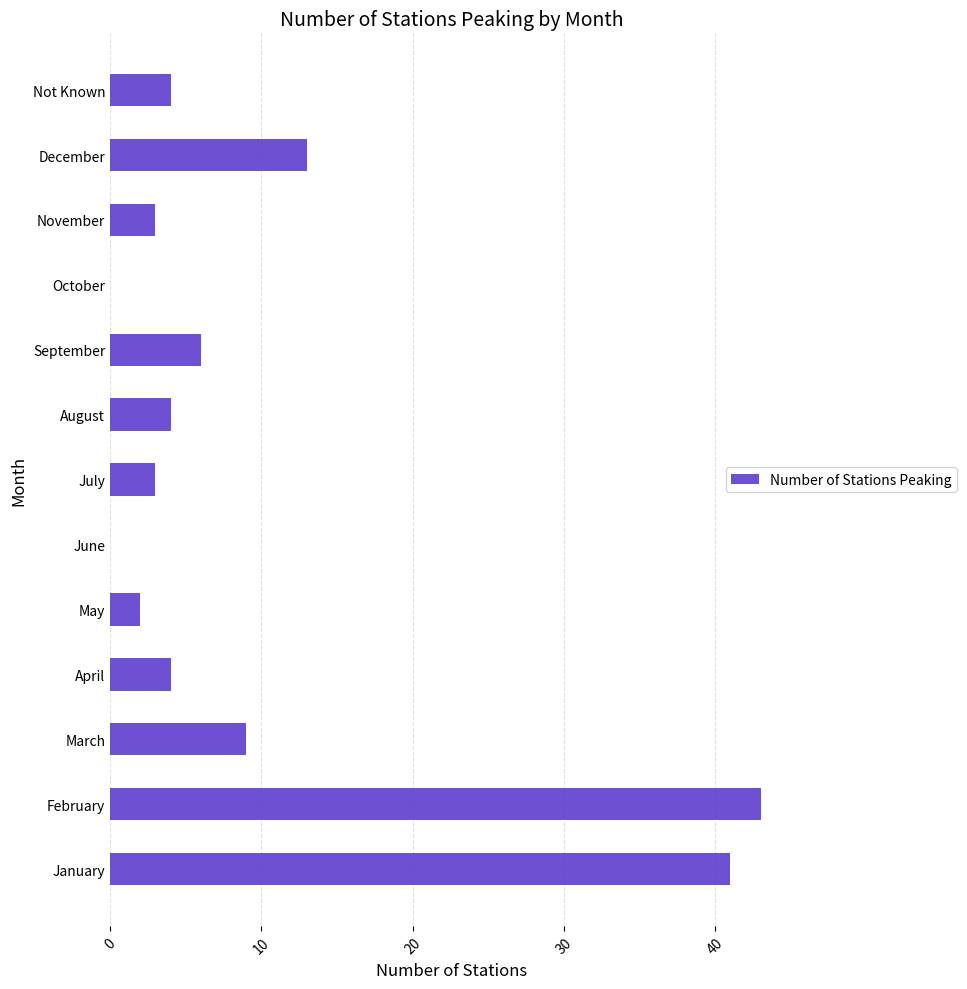

What is the greatest value displayed?

43